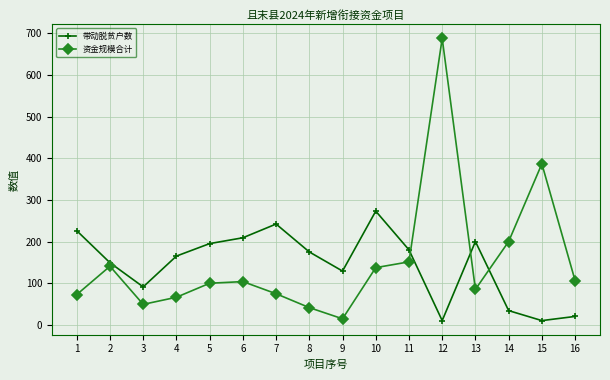

True or false: 带动脱贫户数 and 资金规模合计 cross at least once.

True